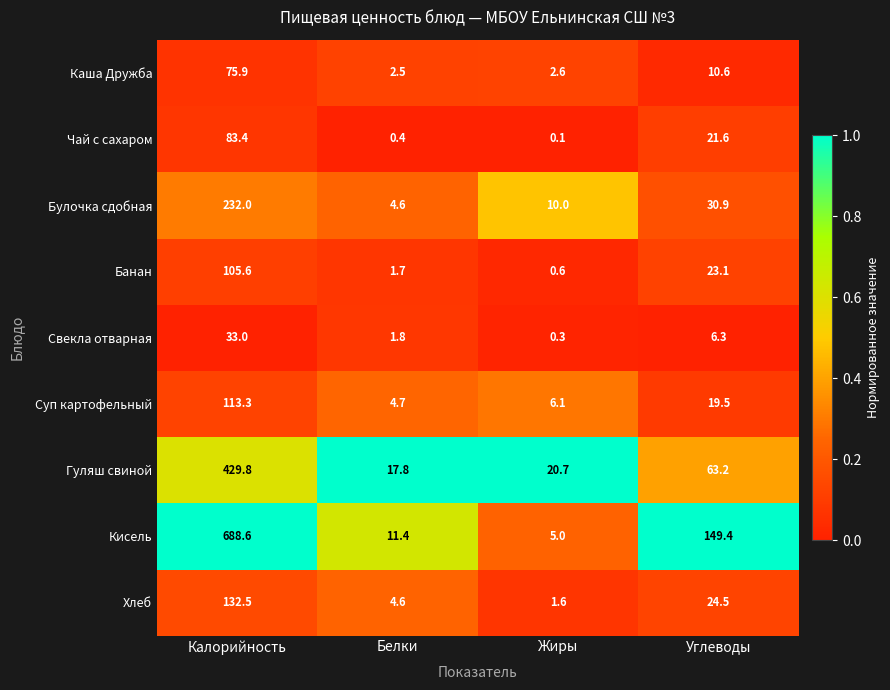

What is the difference between the highest and lowest values at Углеводы?

143.1